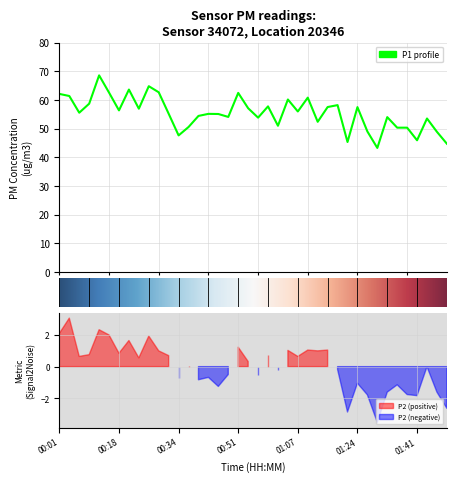

At which category does the data reach its first local valley?

2